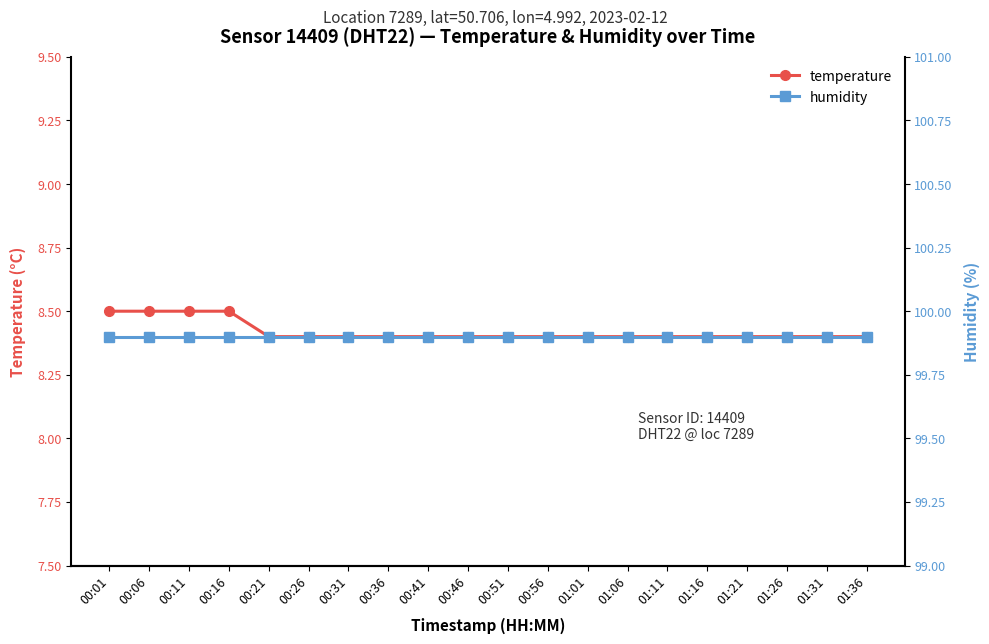

True or false: humidity and temperature cross at least once.

False